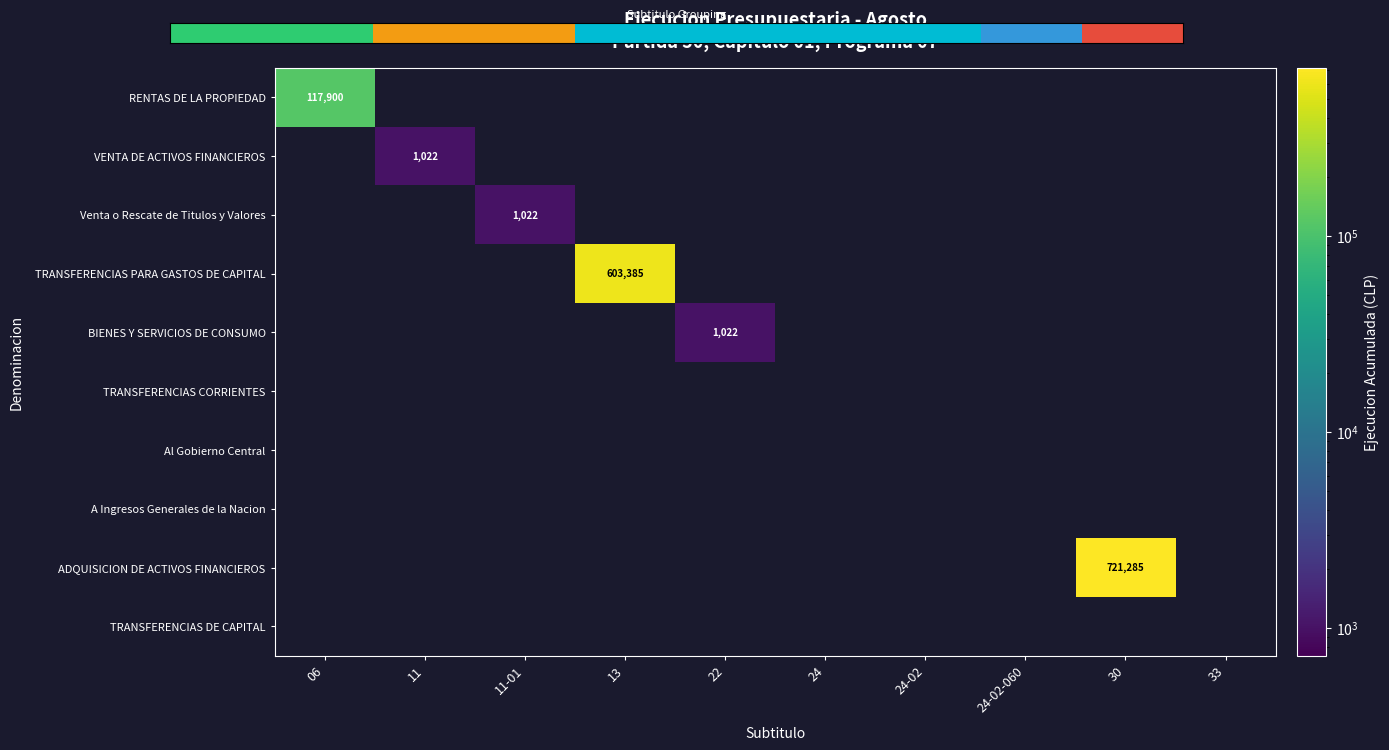

Which has a higher value, 11-01 or 22?

22